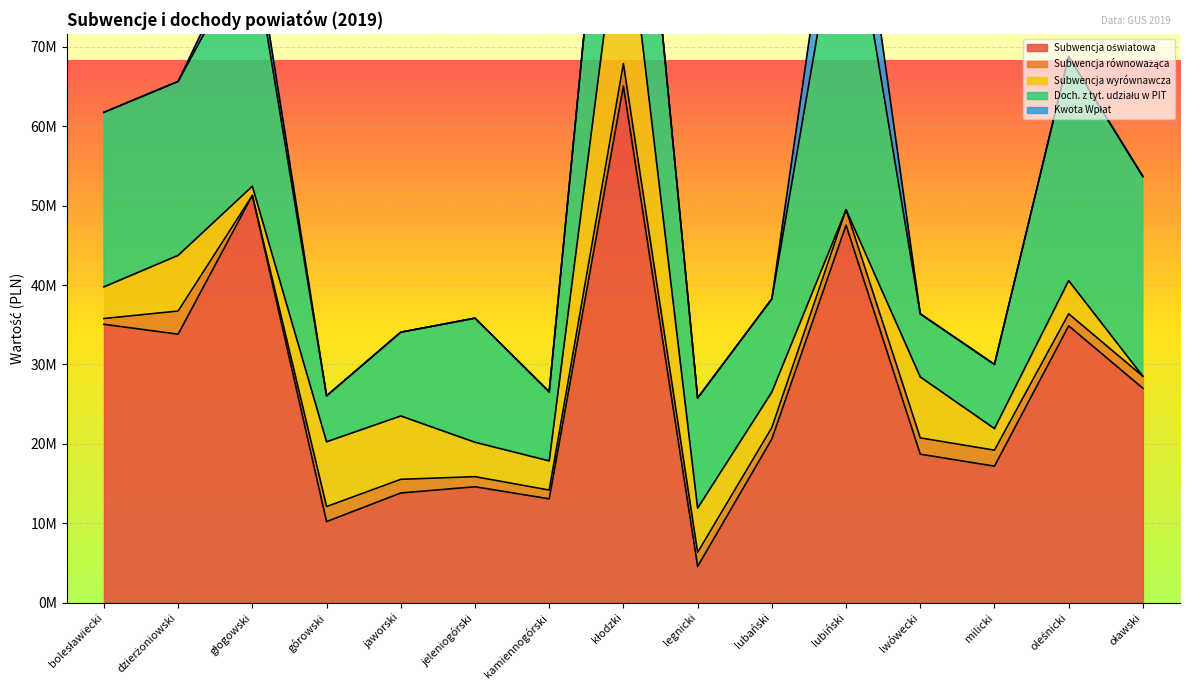

True or false: Doch. z tyt. udziału w PIT has more than 0 interior local peaks.

True